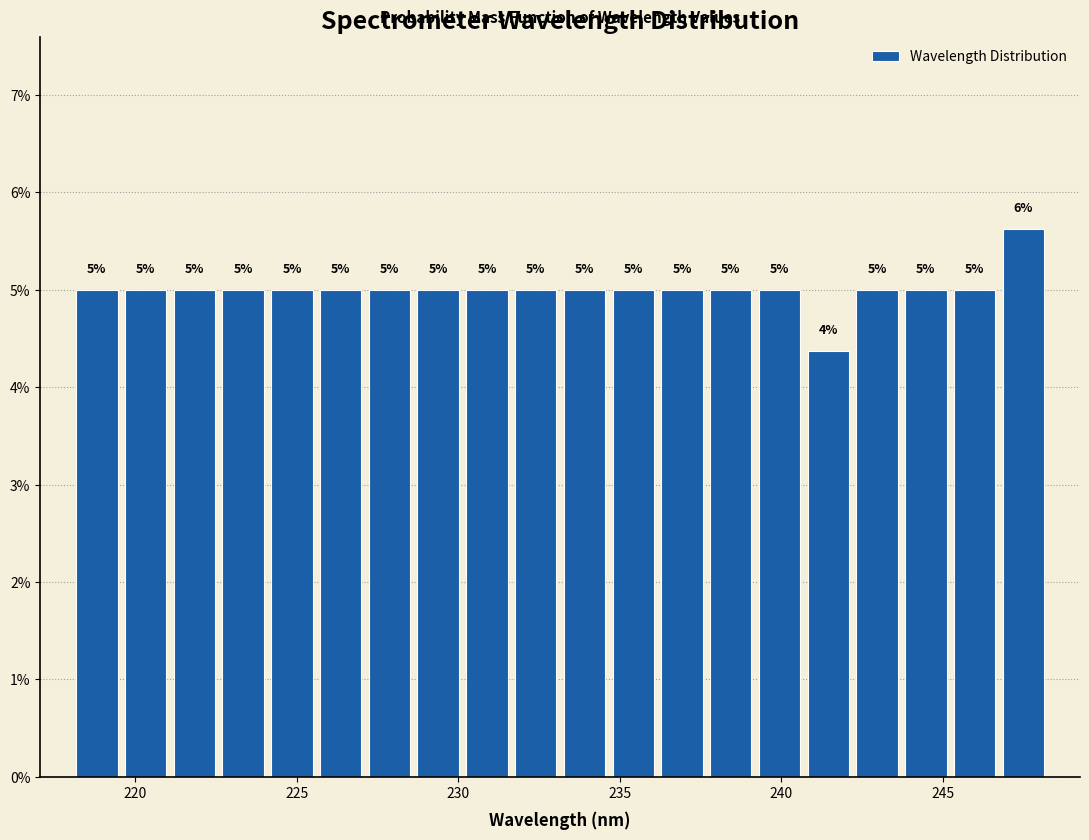

Read against the x-axis, roughly where is the centre of the tallest bar?

247.5